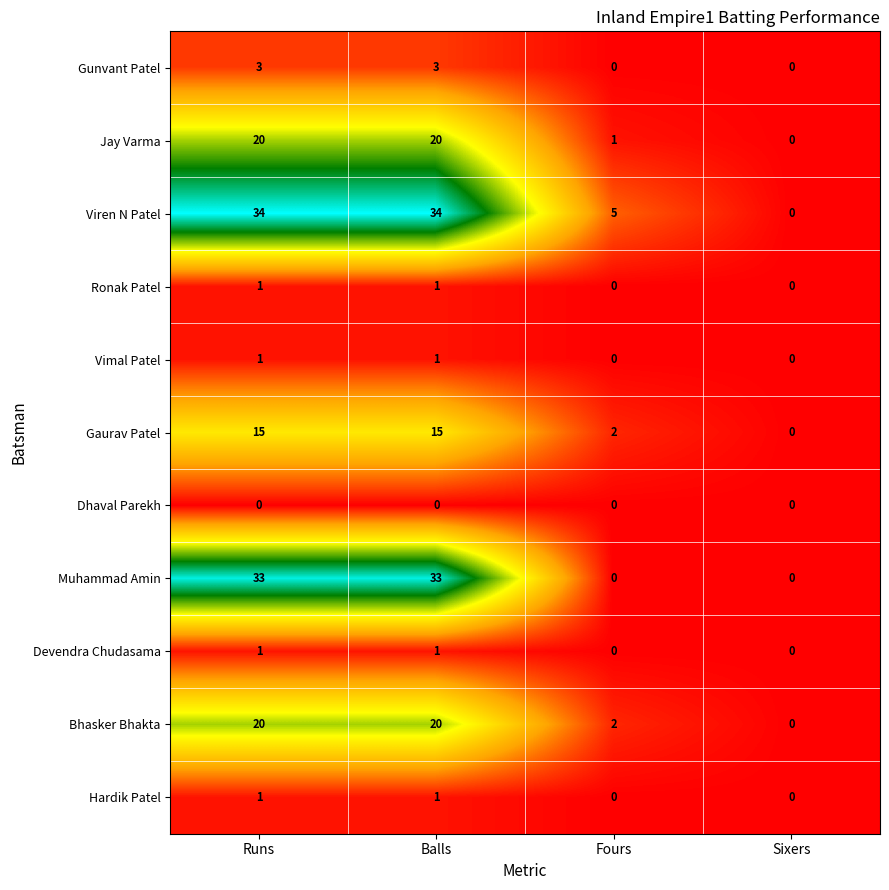

Which series changed the most between Balls and Sixers?

Viren N Patel